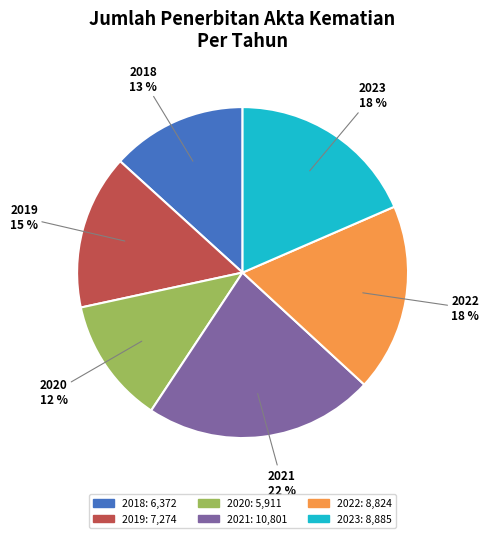

Which slice is the largest?

2021